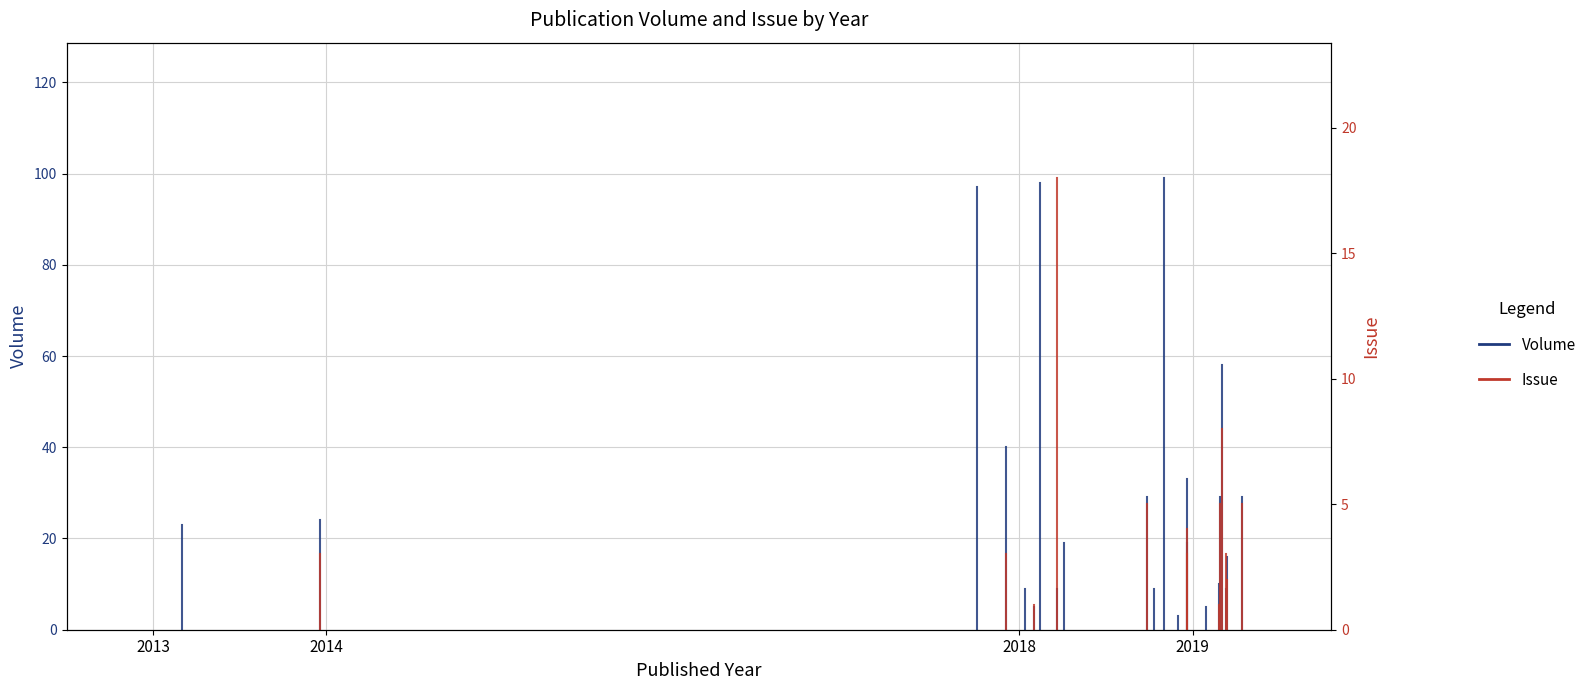

The Volume series shows 0 at 2013. True or false?

True